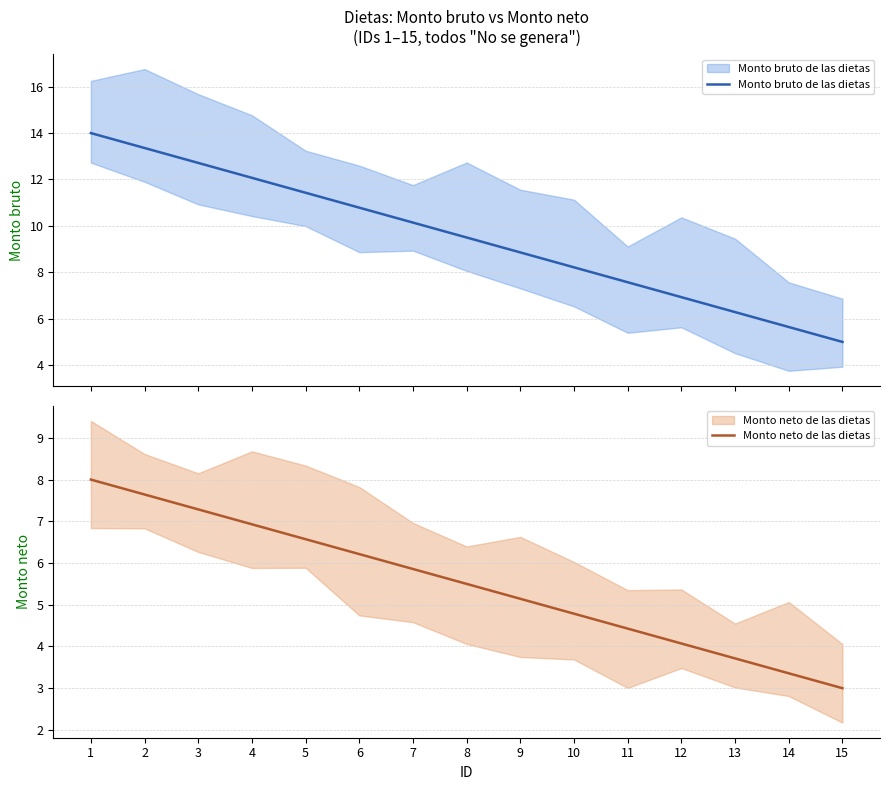

Does the chart display data point markers on the line(s)?

No